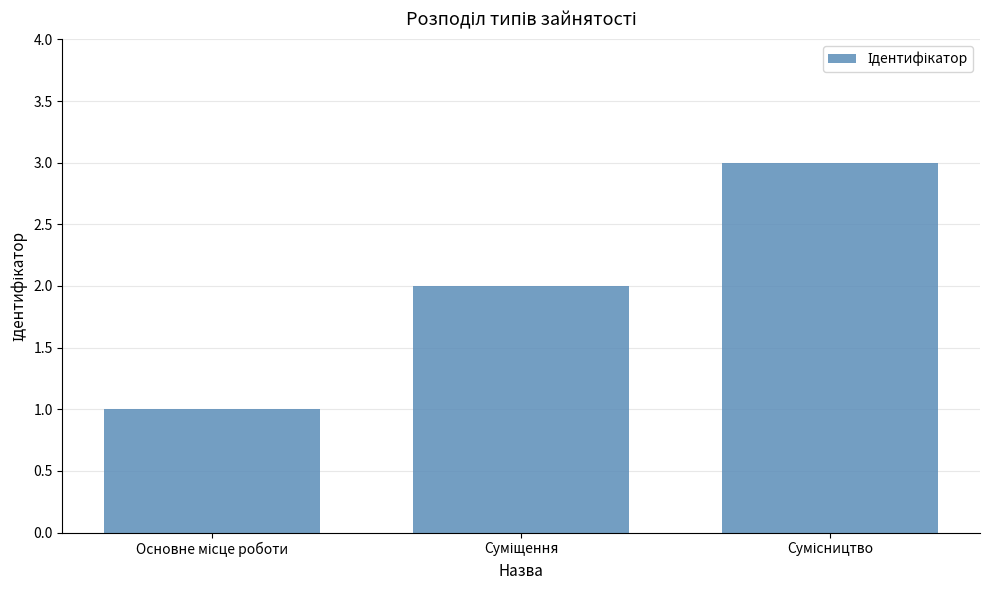

What is the sum of all values?

6